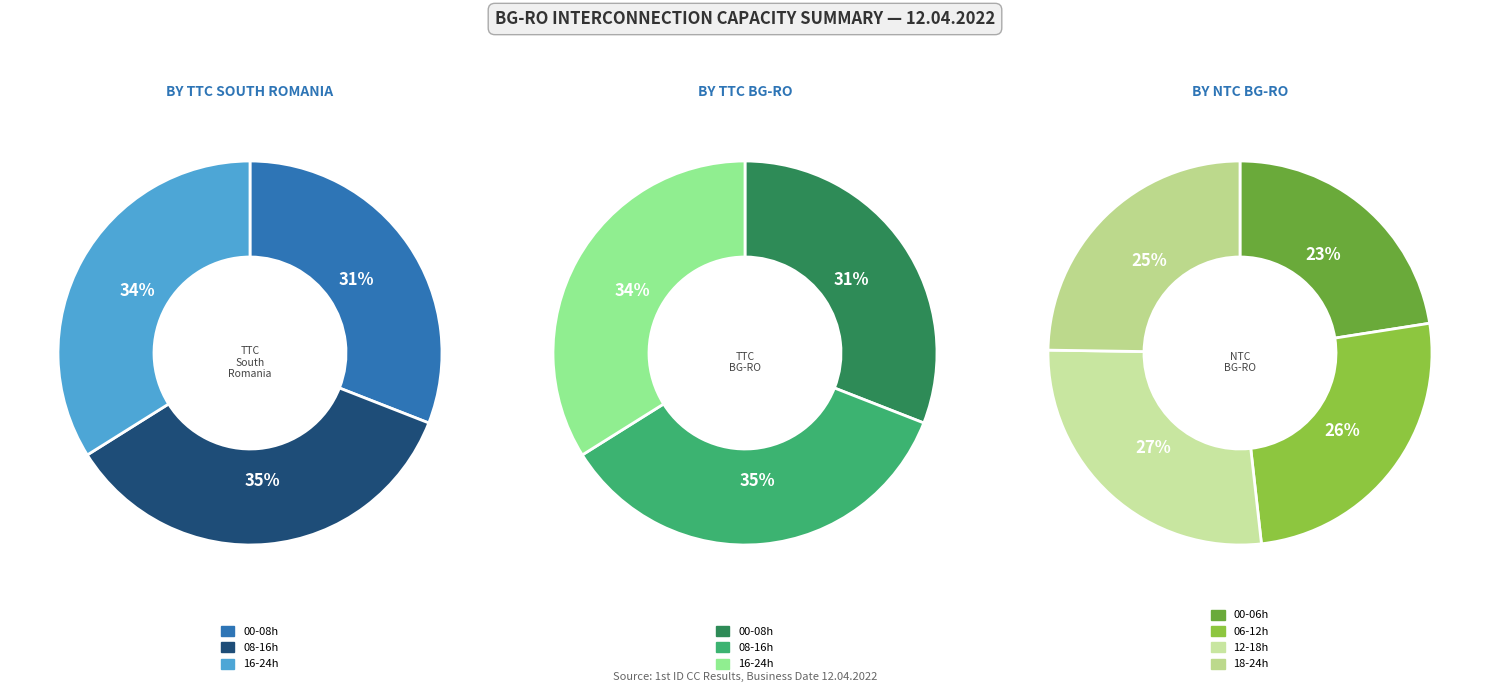

Does 21 account for over 50% of the chart?

No